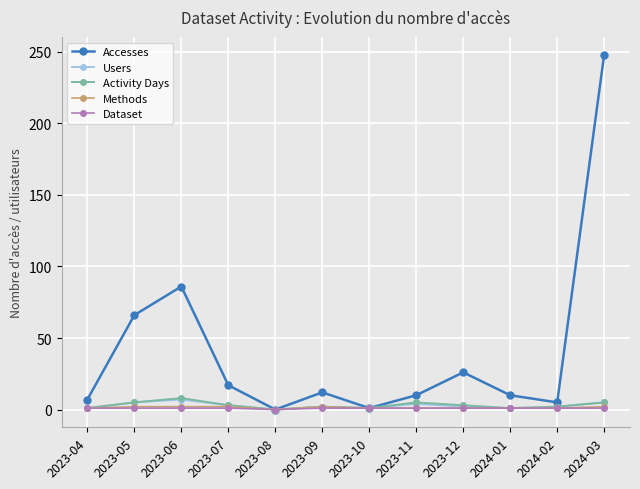

Which series has the largest total across all categories?

Accesses